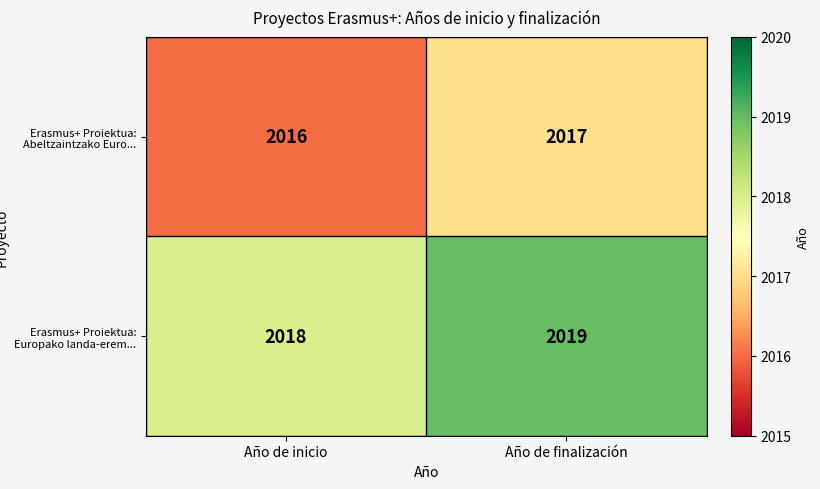

What is the sum of all Erasmus+ Proiektua: Europako landa-erem... values?

4037